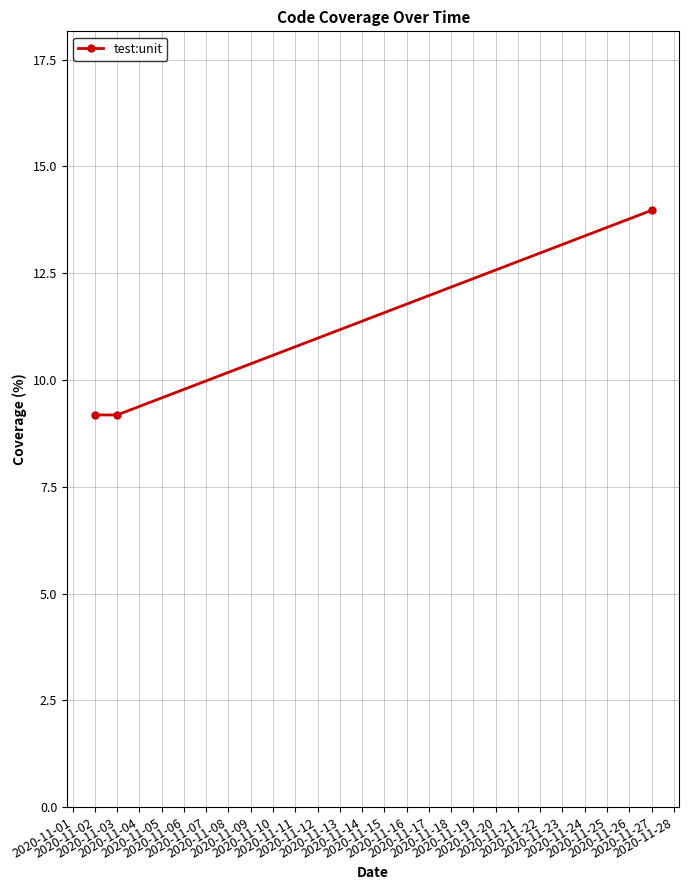

What is the minimum value shown in the chart?

9.2